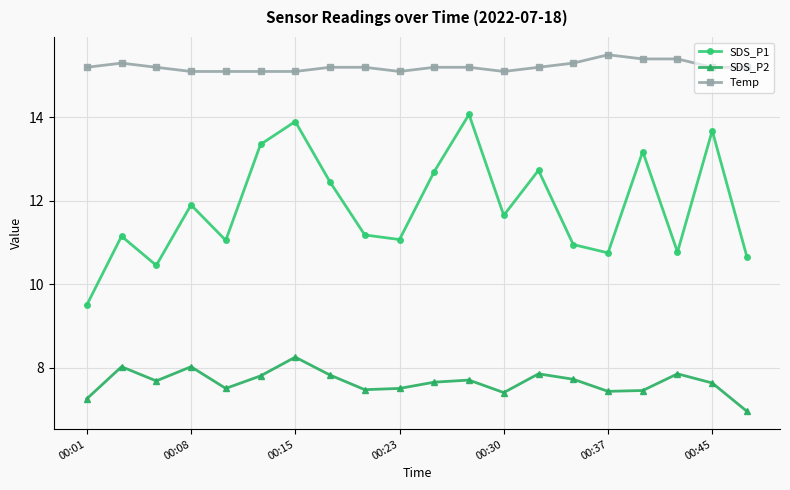

Which series has the largest range (max minus min)?

SDS_P1